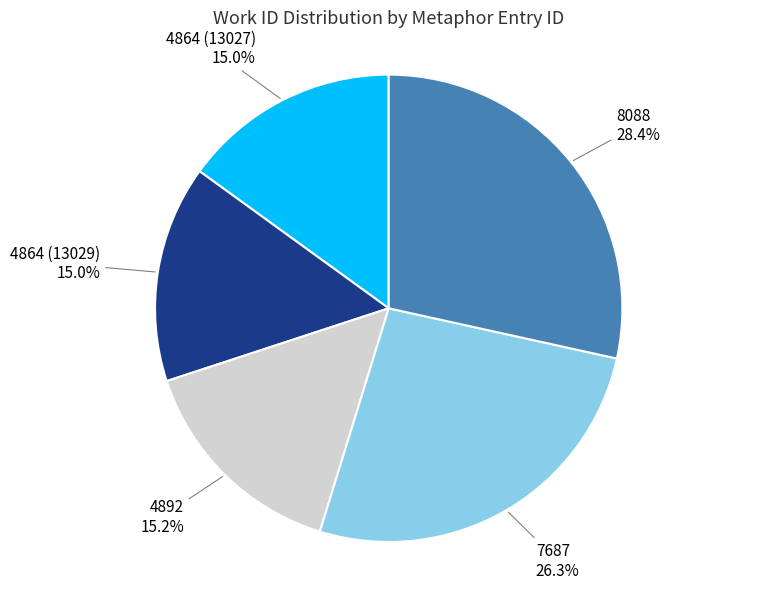

Does 4892 represent more than half of the total?

No